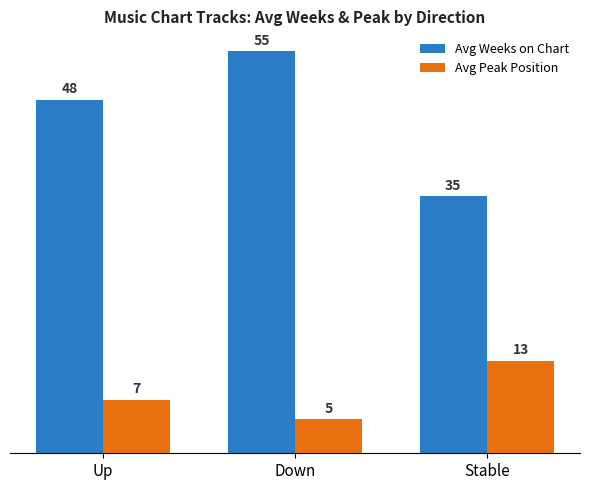

The Avg Peak Position series shows 7.3 at Up. True or false?

True